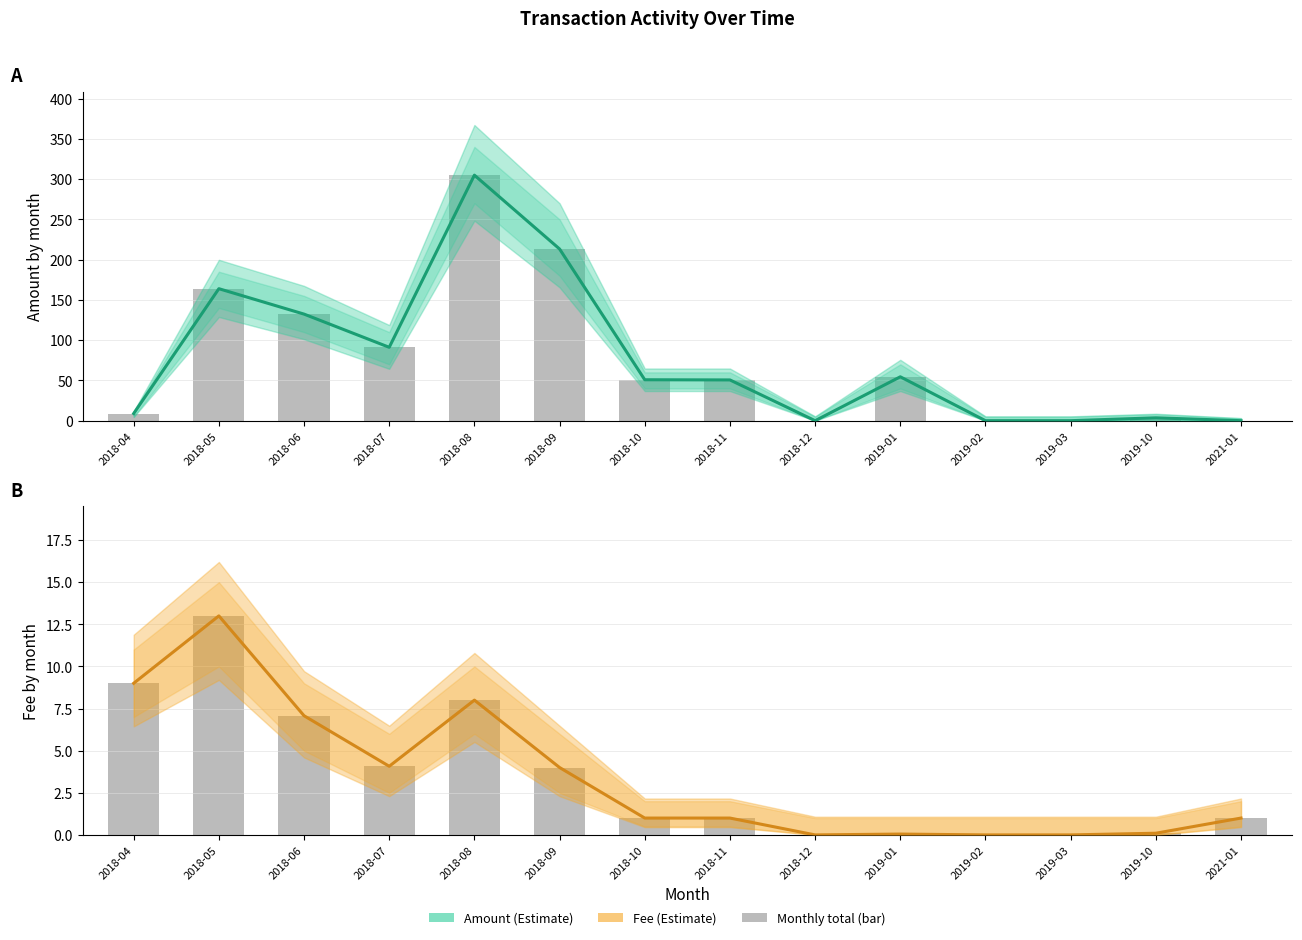

How many bars are there in each group?

2